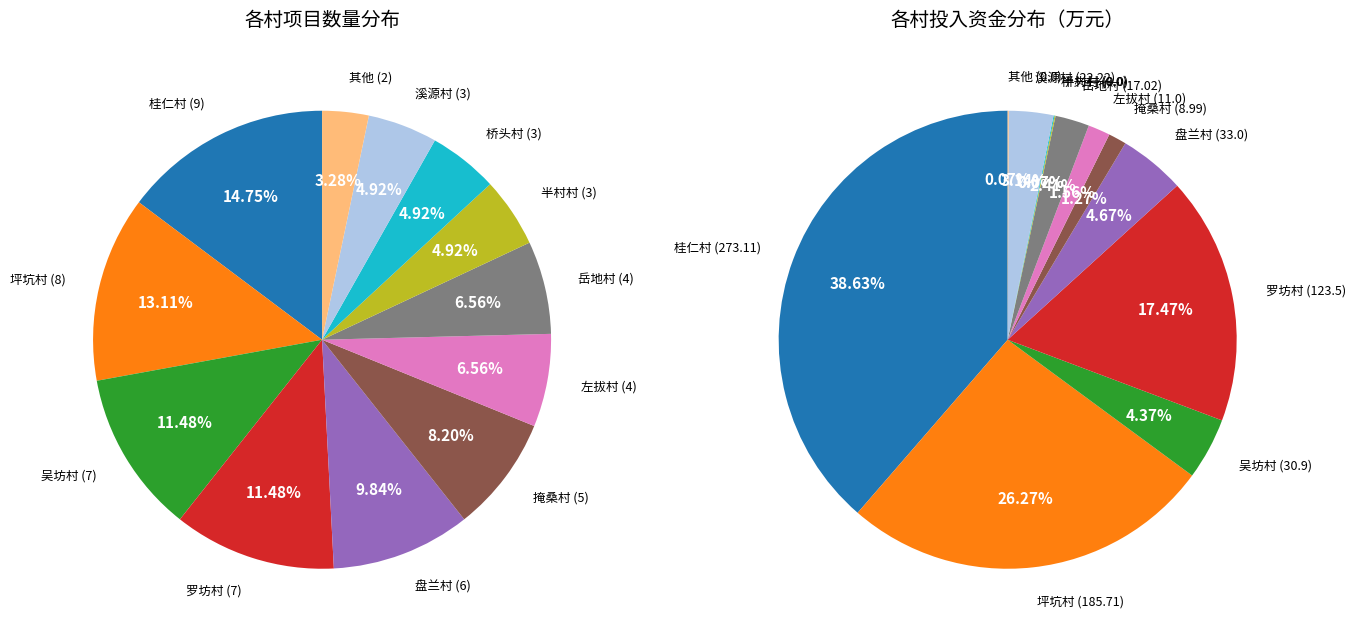

Is it true that 吴坊村 is 11% of the pie?

True